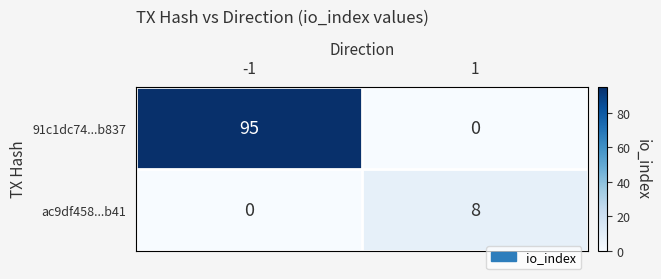

What is the sum of the 91c1dc74...b837 values at -1 and 1?

95